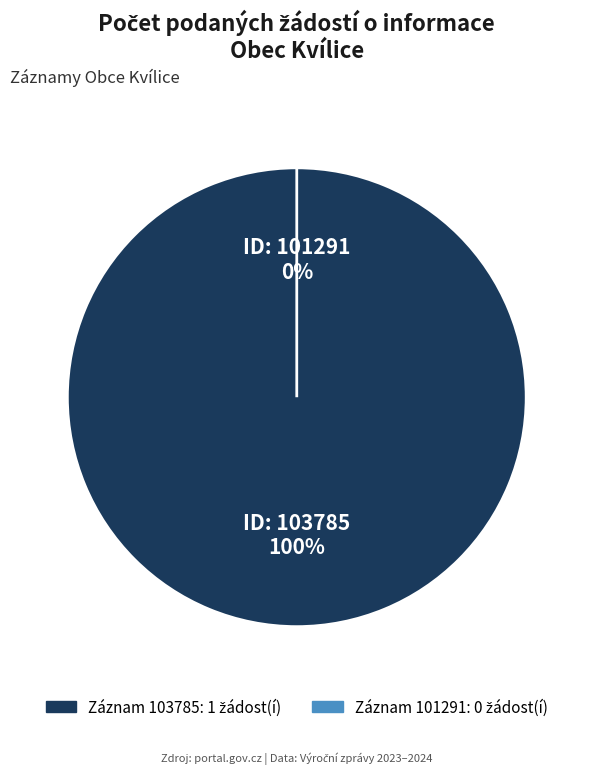

How many slices are in this pie chart?

2